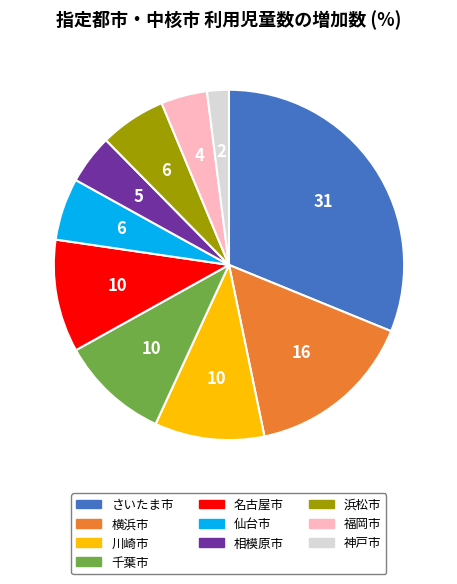

Is the sum of 相模原市 and 横浜市 greater than half?

No